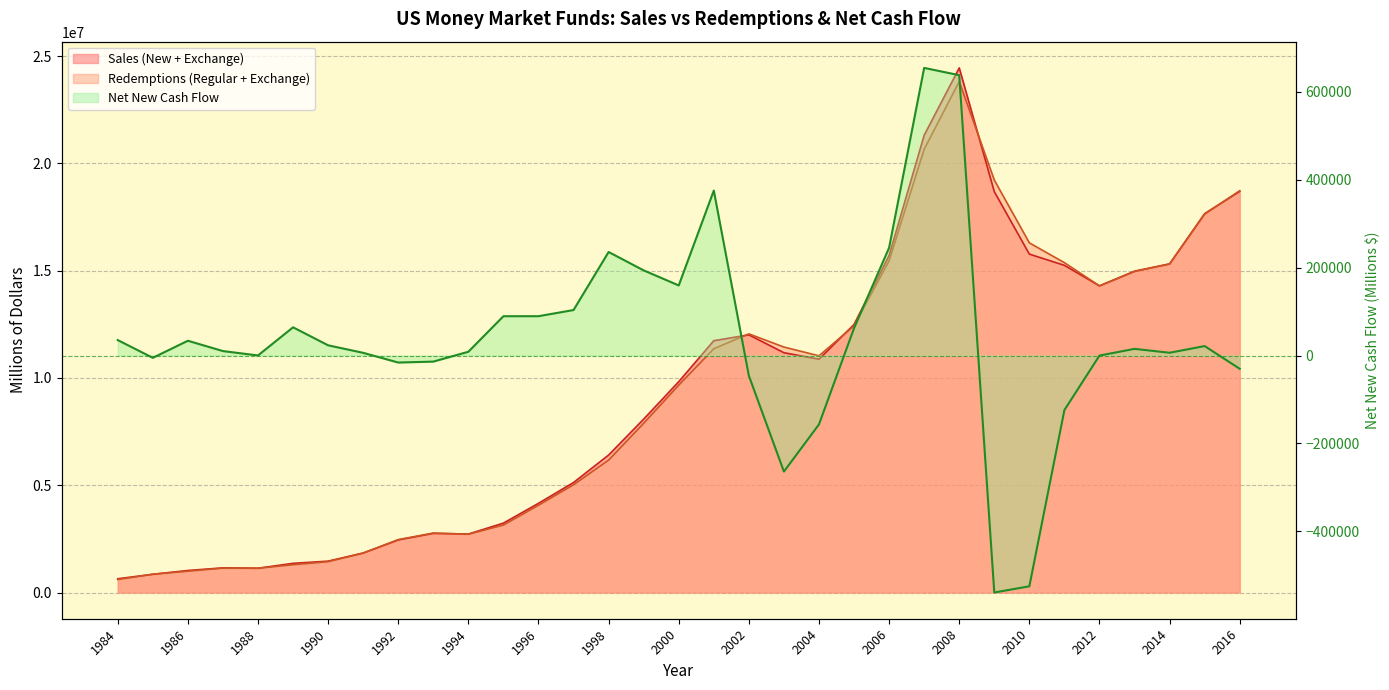

Where is the first local minimum for Sales (New + Exchange)?

1988